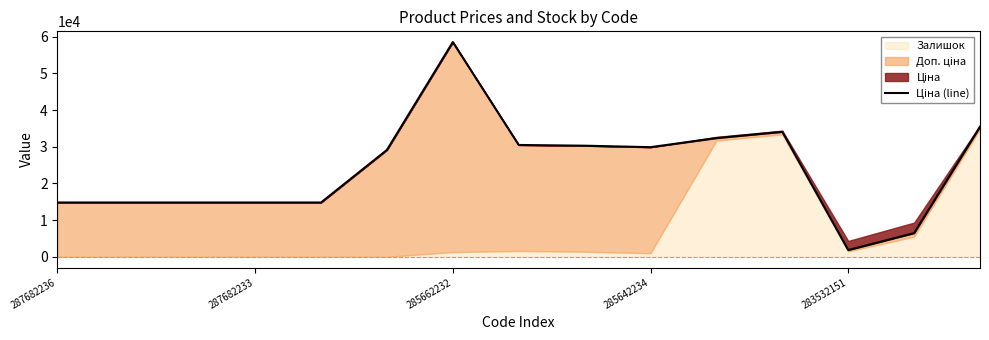

Where is the first local maximum?

285662232